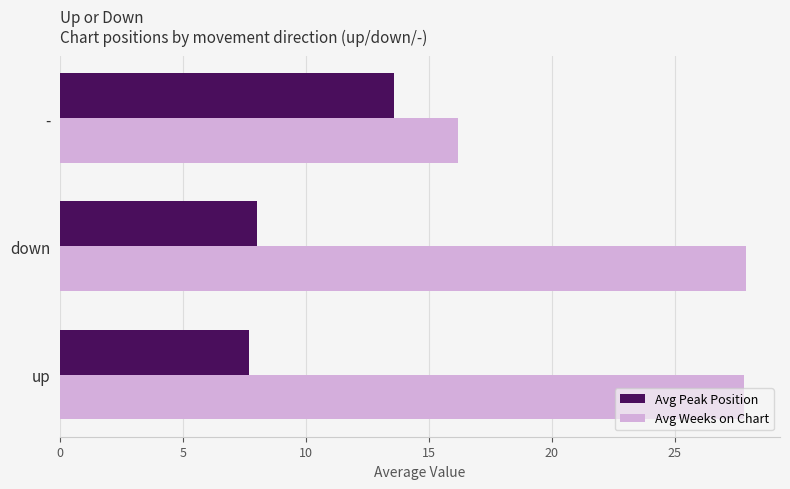

Rank the series by their maximum value, from lowest to highest.

Avg Peak Position, Avg Weeks on Chart